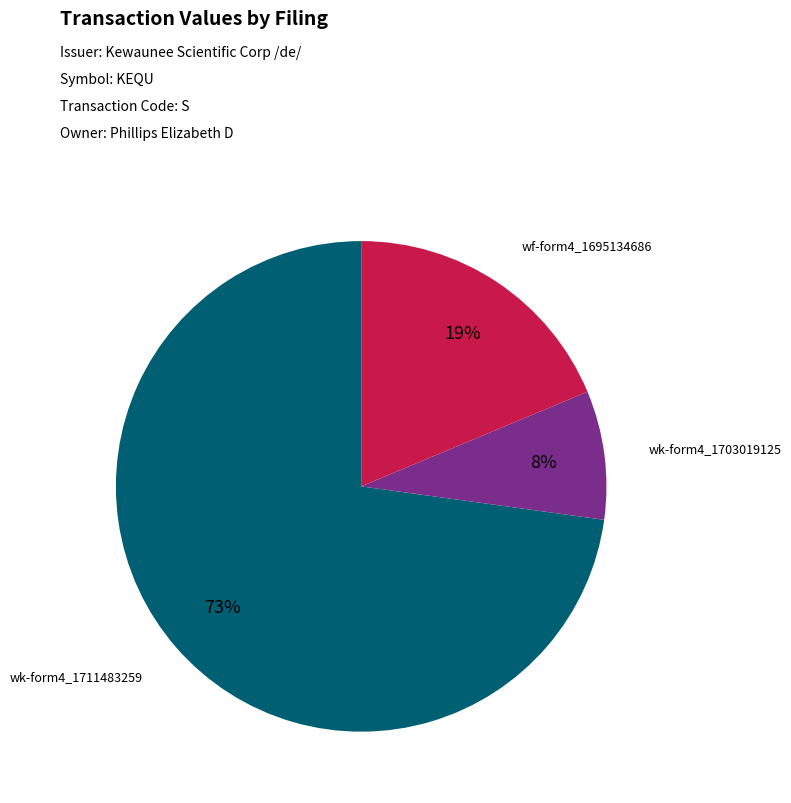

Is there any slice that represents more than half of the pie?

Yes